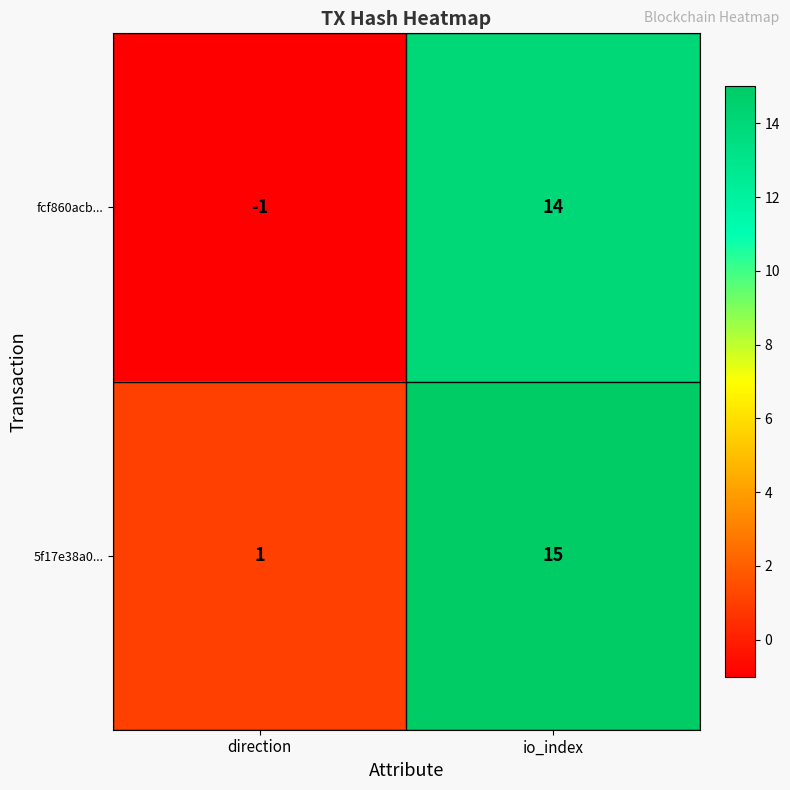

The value of fcf860acb... at io_index is 14. True or false?

True